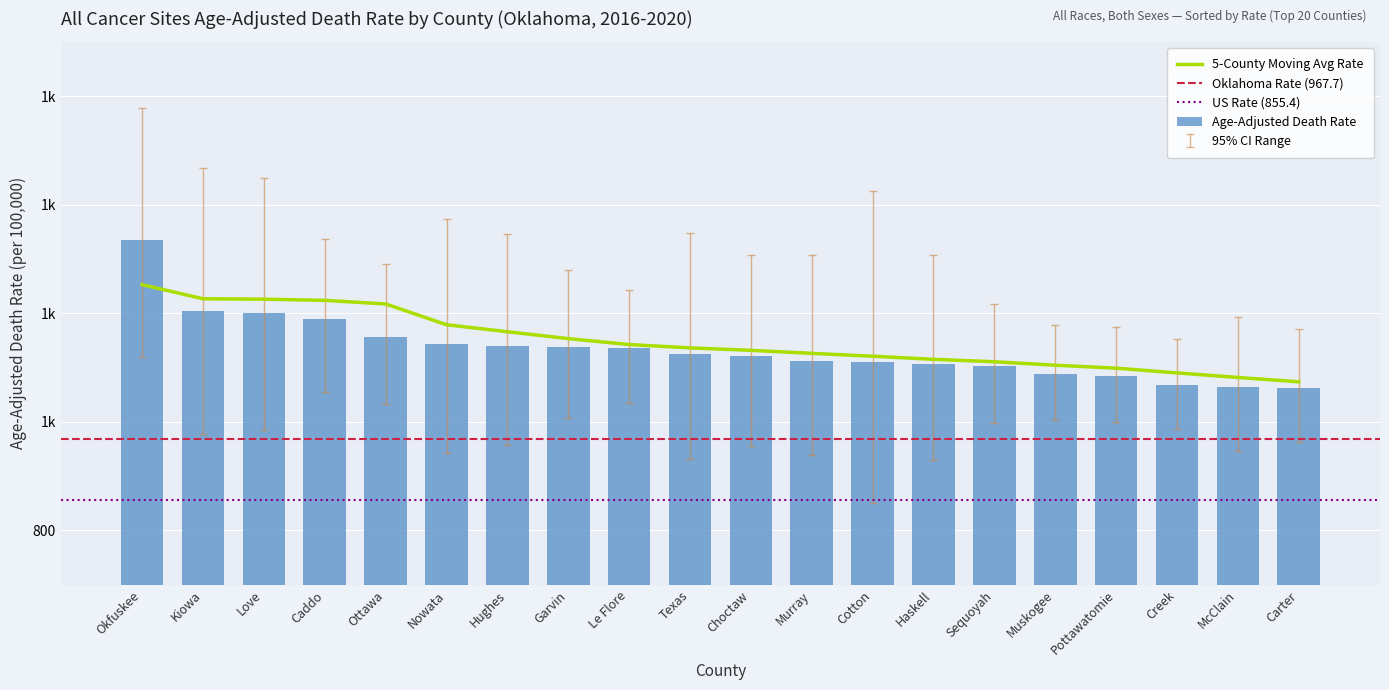

What is the label of the 7th bar from the right?

Haskell